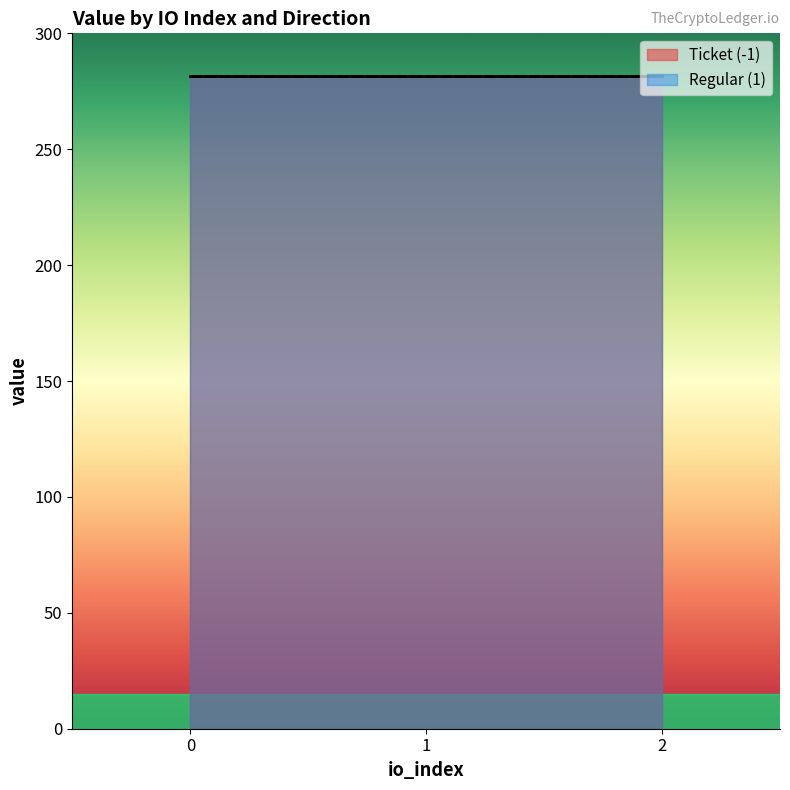

What is the spread (max minus min) of values at 1?

281.4